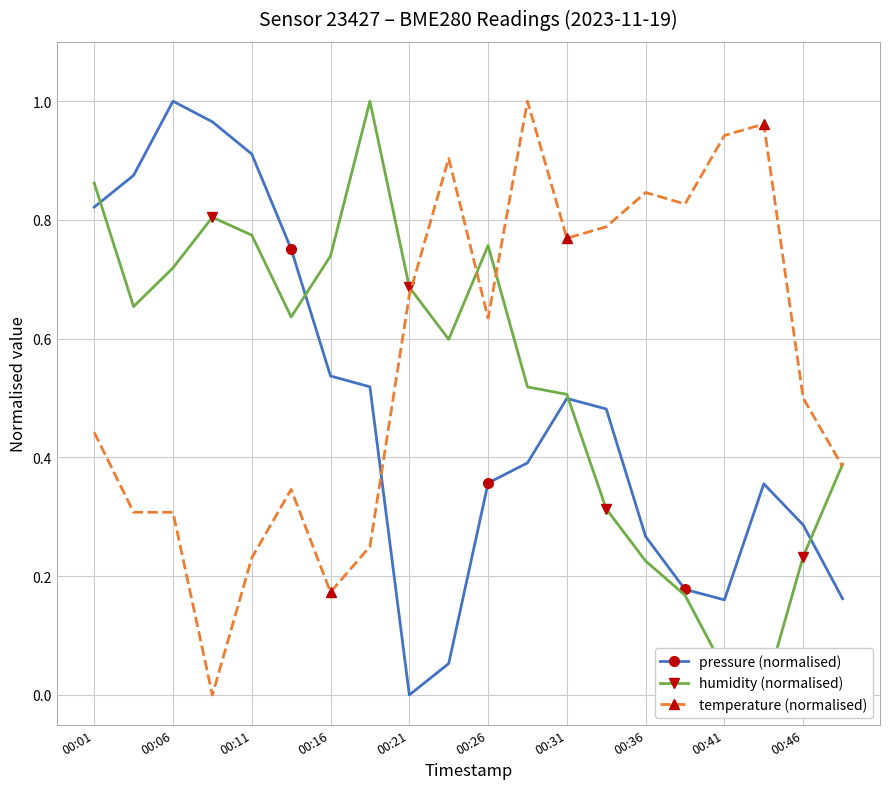

What is the total value across all series at 13?

1.6